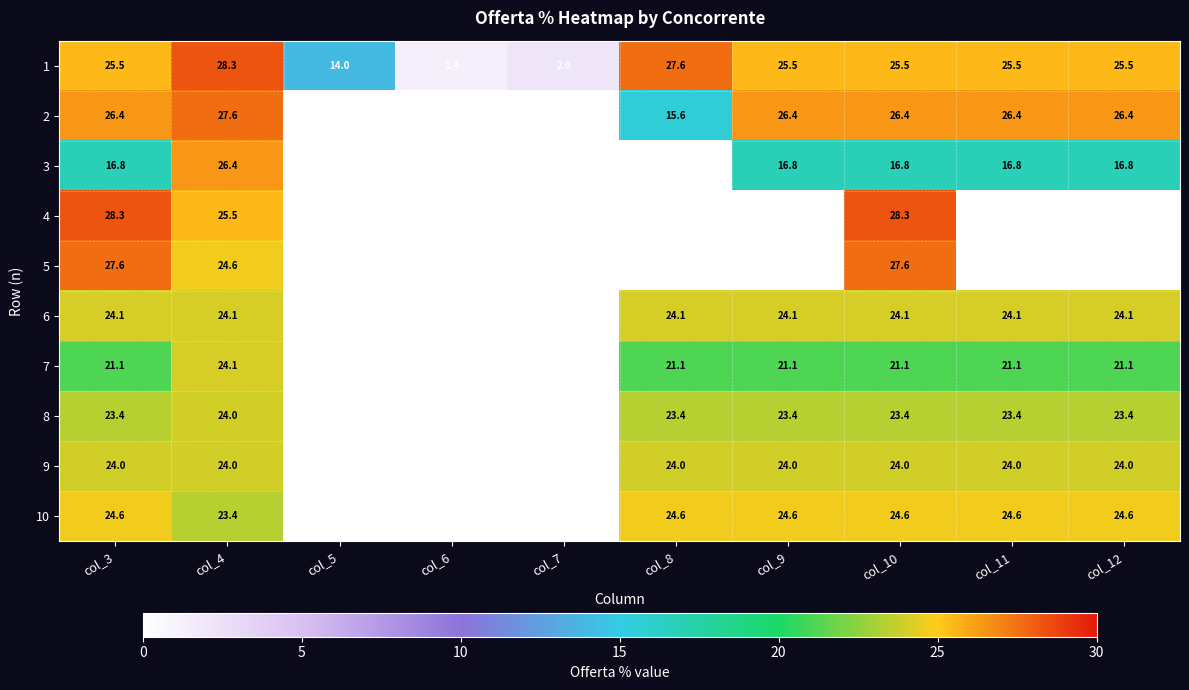

What is the sum of the 1 values at col_9 and col_5?

39.5